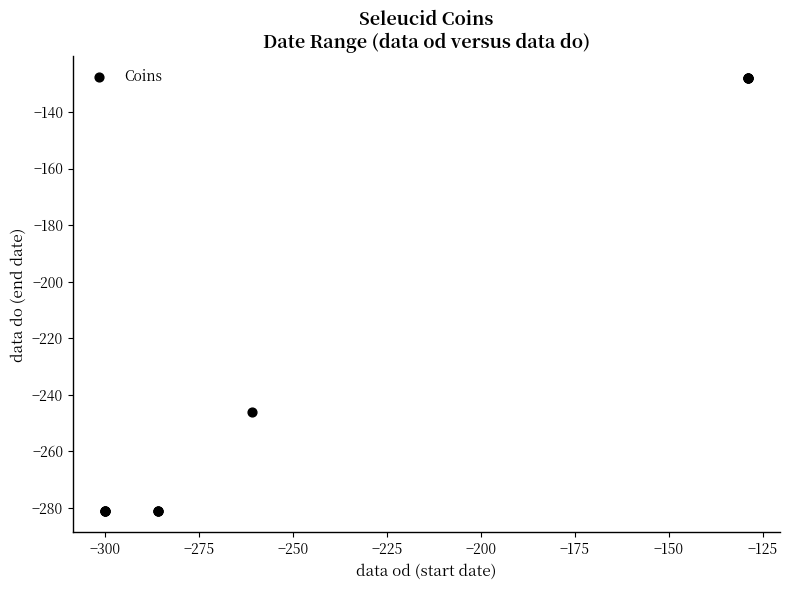

What Y value in the scatter plot is closest to -204?

-246